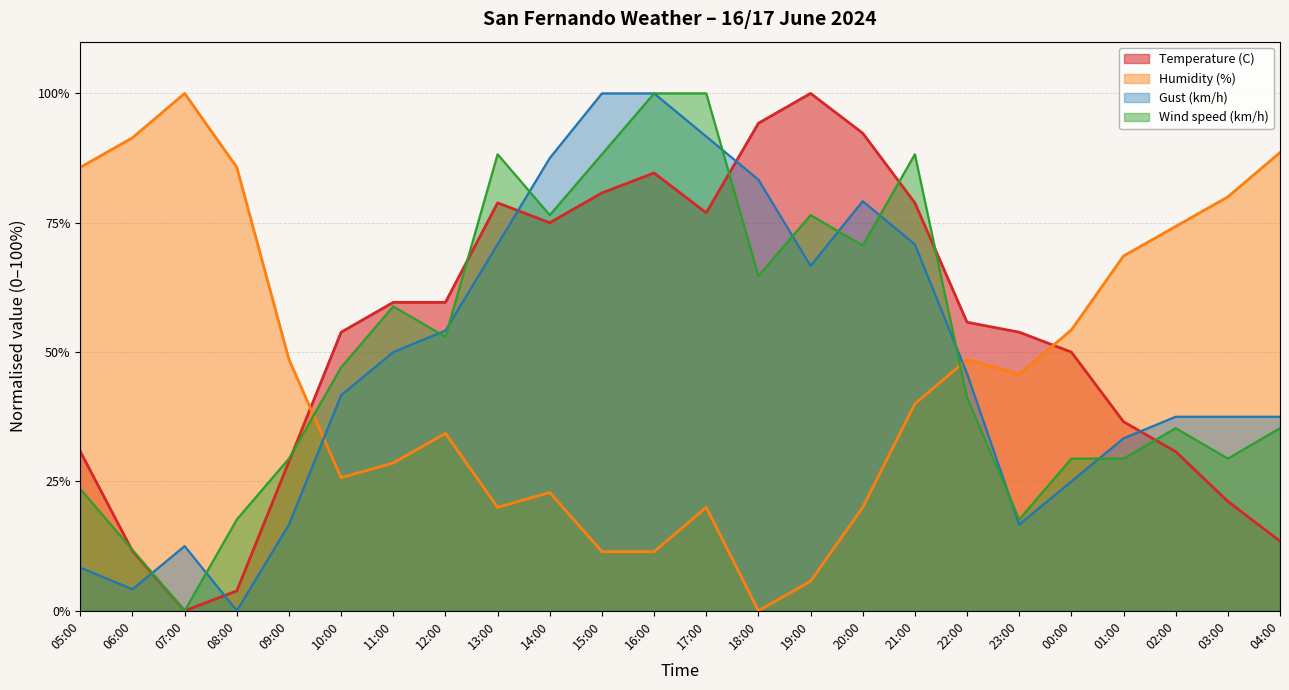

Rank the series at 09:00 from lowest to highest value.

Gust (km/h), Temperature (C), Wind speed (km/h), Humidity (%)